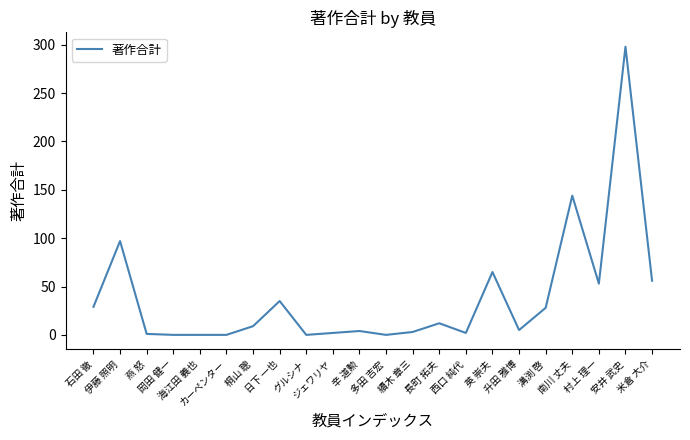

The chart shows a value of 144 at 南川 丈夫. True or false?

True